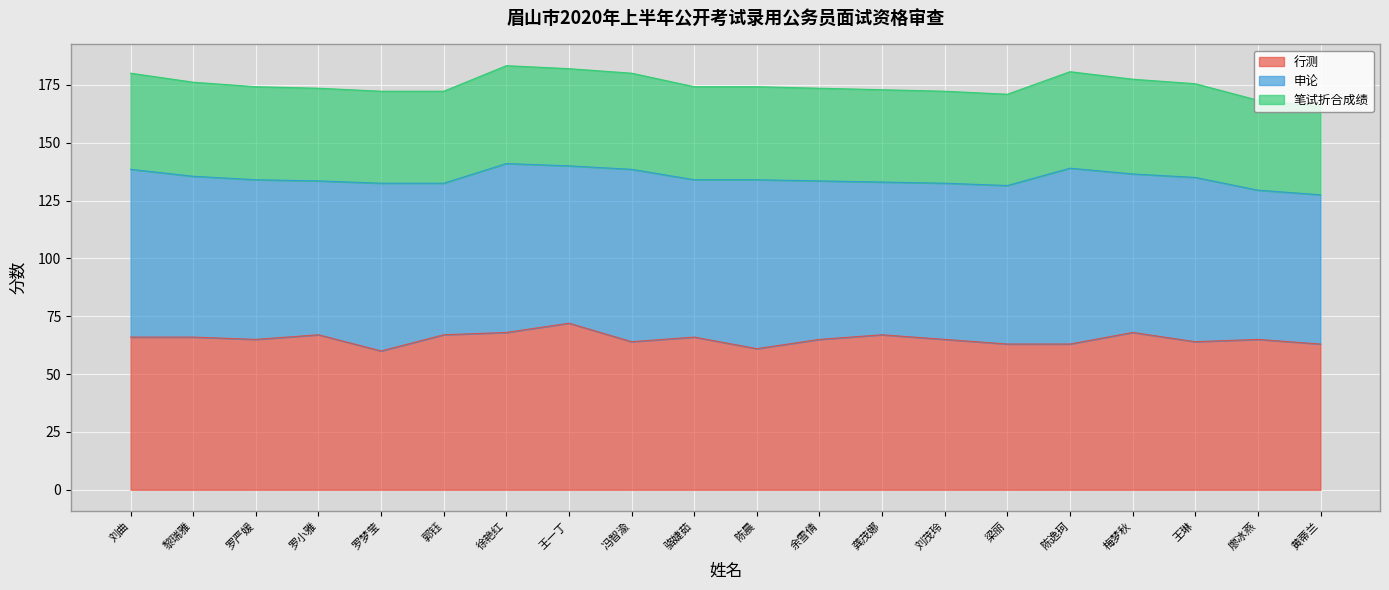

What is the highest value of the 行测 series?

72.0